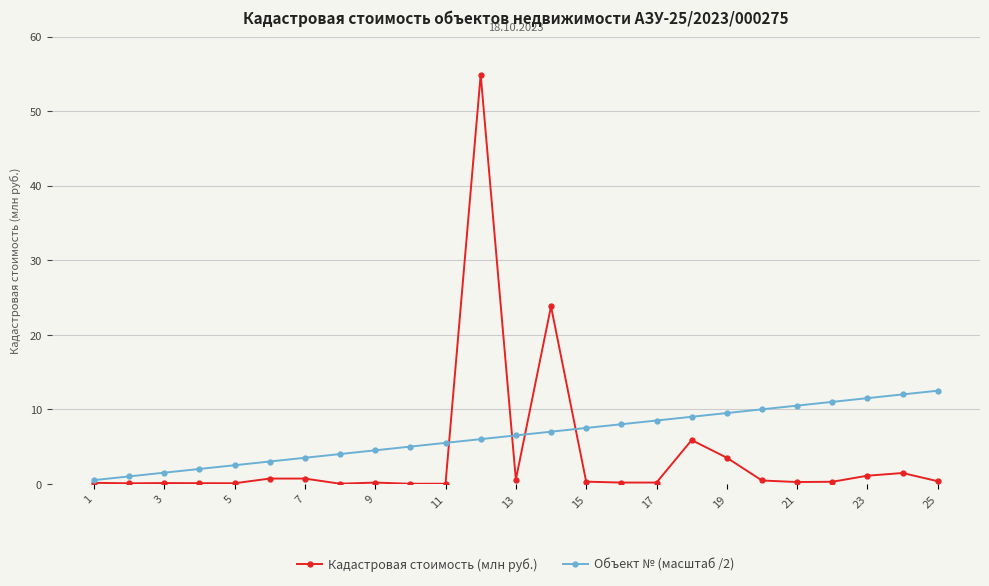

True or false: Объект № (масштаб /2) has more than 0 points higher than both neighbors.

False